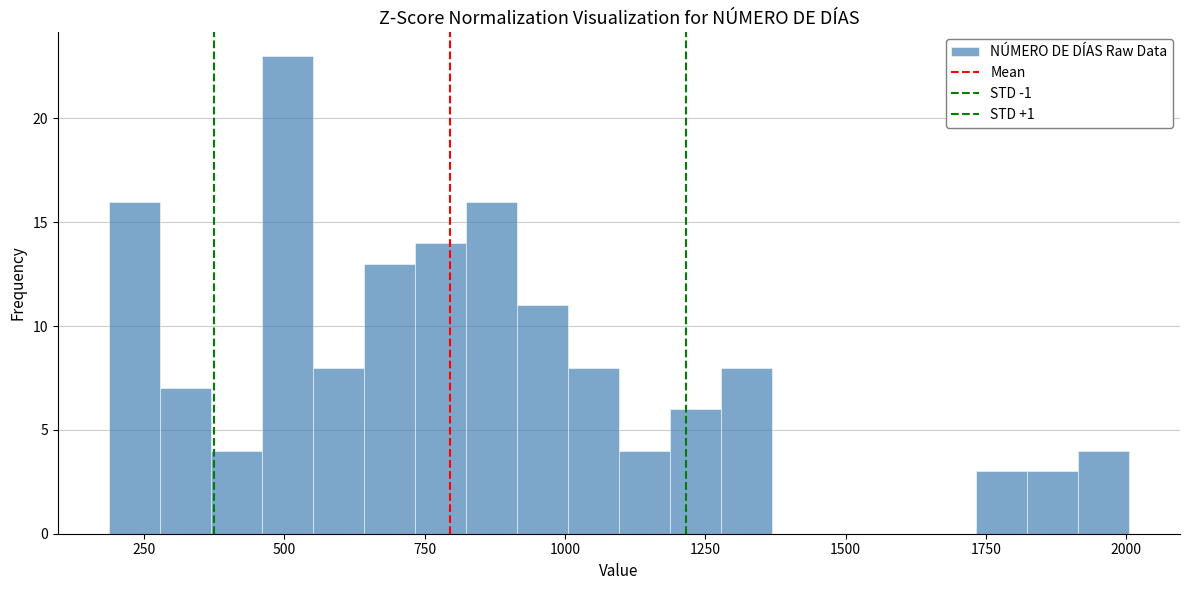

Read against the x-axis, roughly where is the centre of the tallest bar?

500